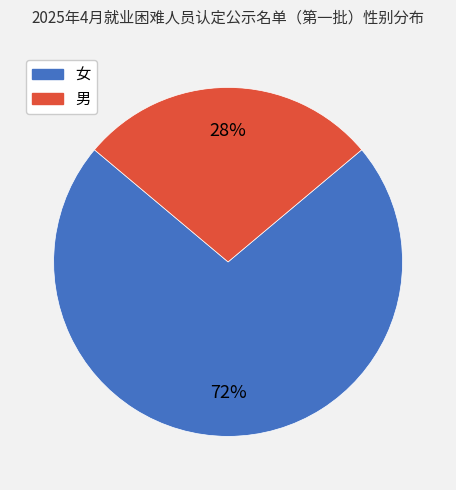

Do 男 and 女 together represent more than half of the pie?

Yes